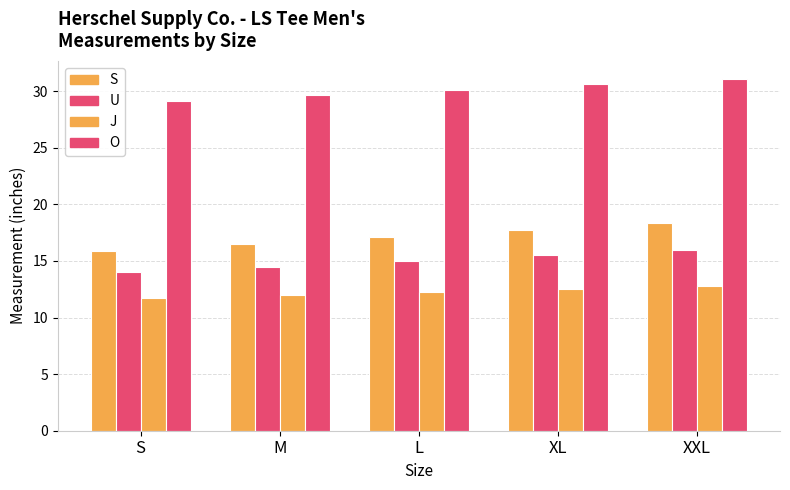

What position from the right is M?

4